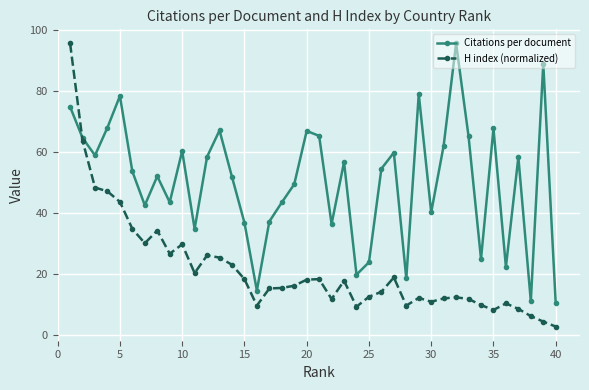

What is the value of the H index (normalized) point at the 15th from the left?

18.3